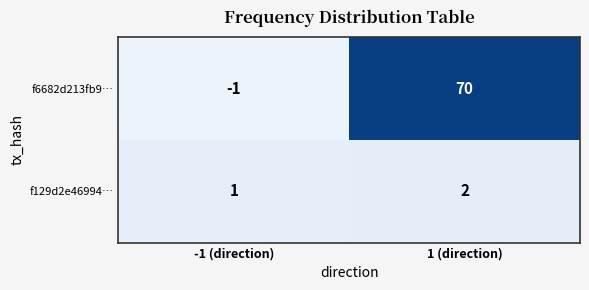

At which category does the chart reach its minimum across all series?

-1 (direction)